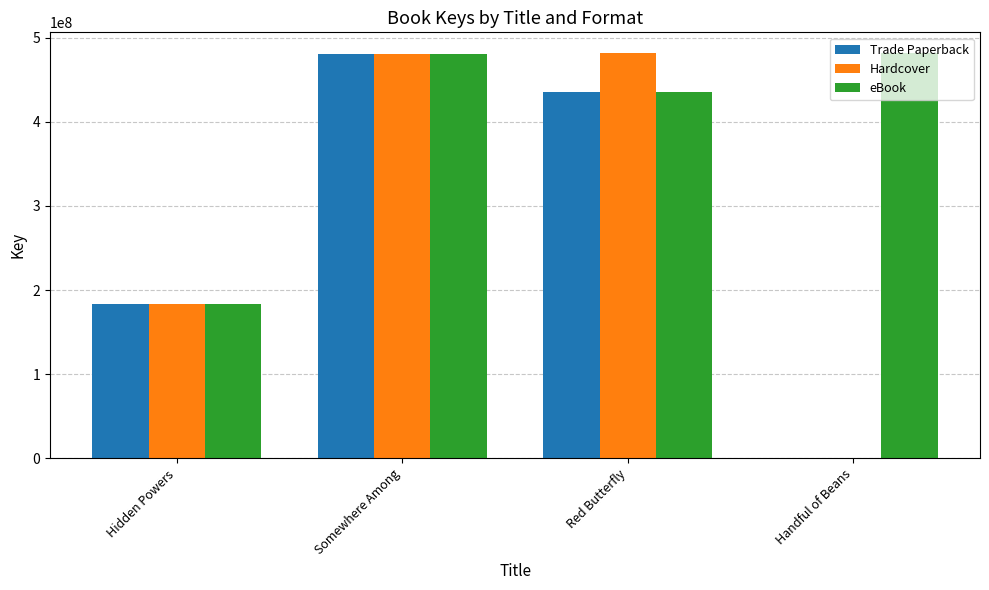

True or false: Trade Paperback has a value of 183814435 at Hidden Powers.

True